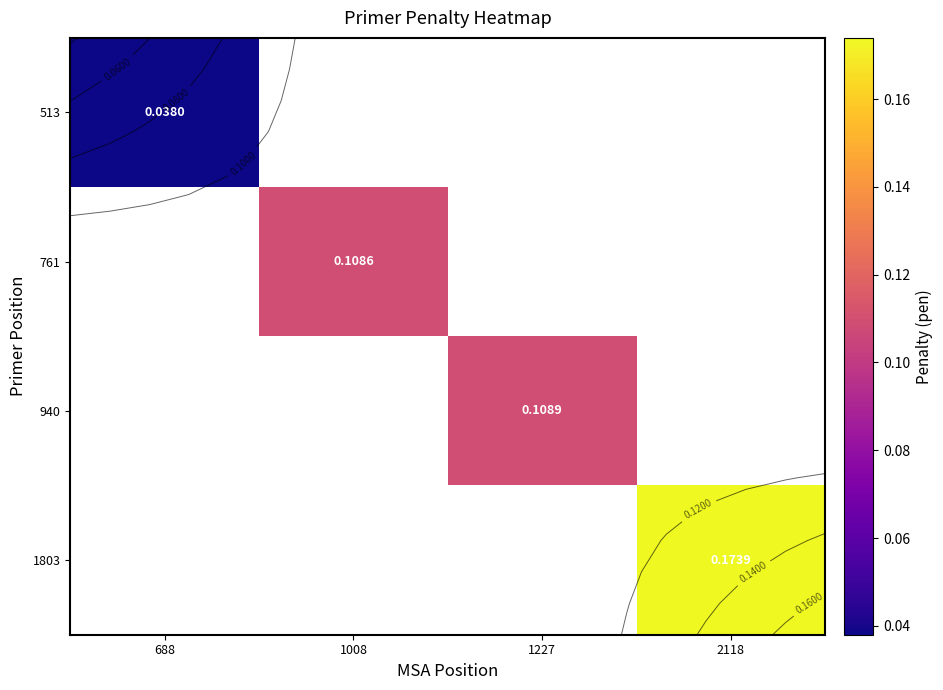

The value of 940 at 1227 is 0.1. True or false?

True